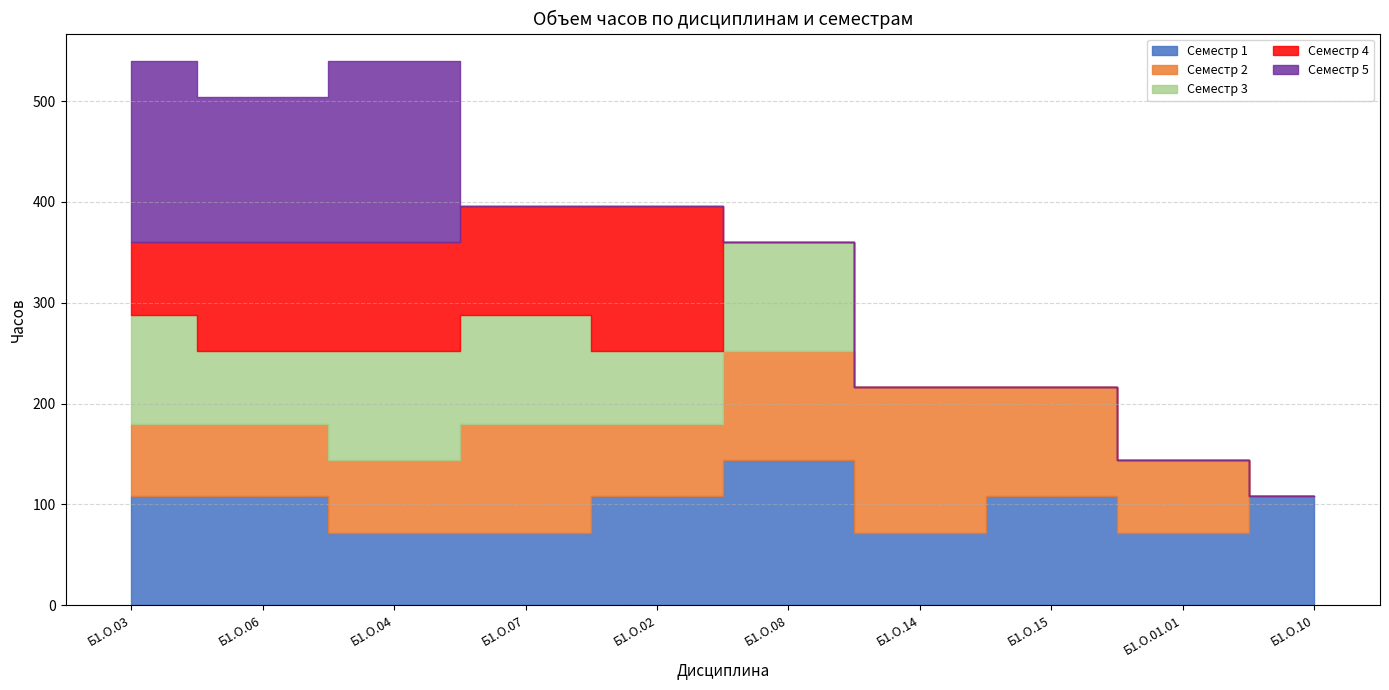

The Семестр 4 series shows 56 at Б1.О.04. True or false?

False